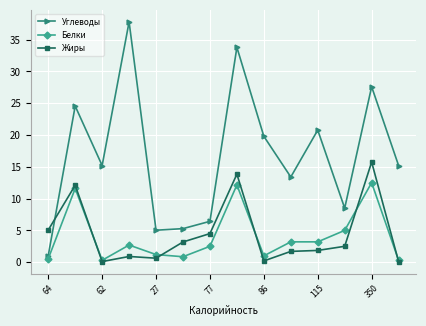

What is the minimum value for Углеводы?

1.0